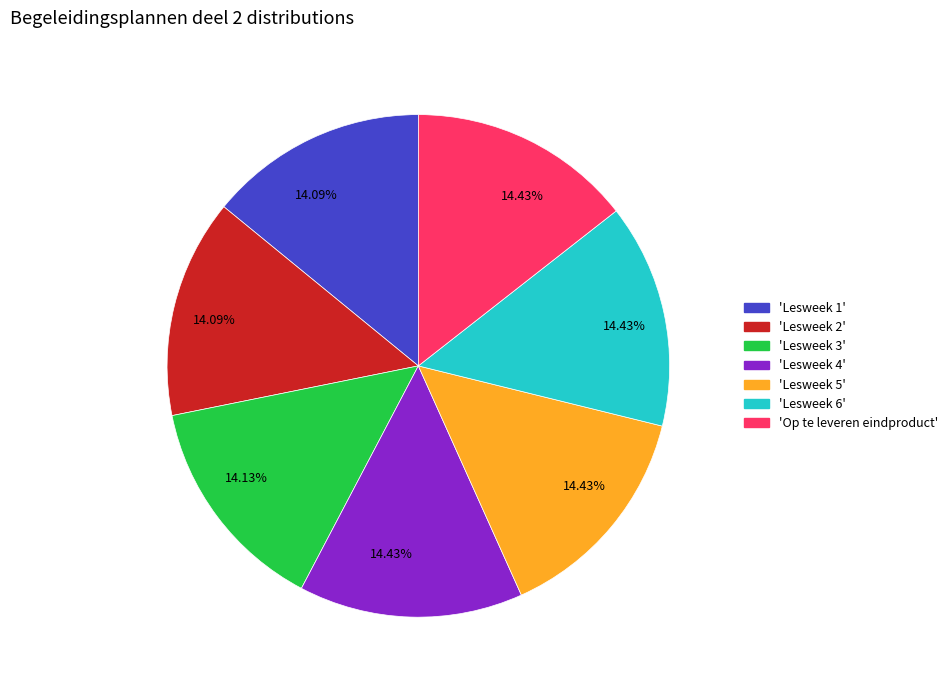

Is there any slice that represents more than half of the pie?

No